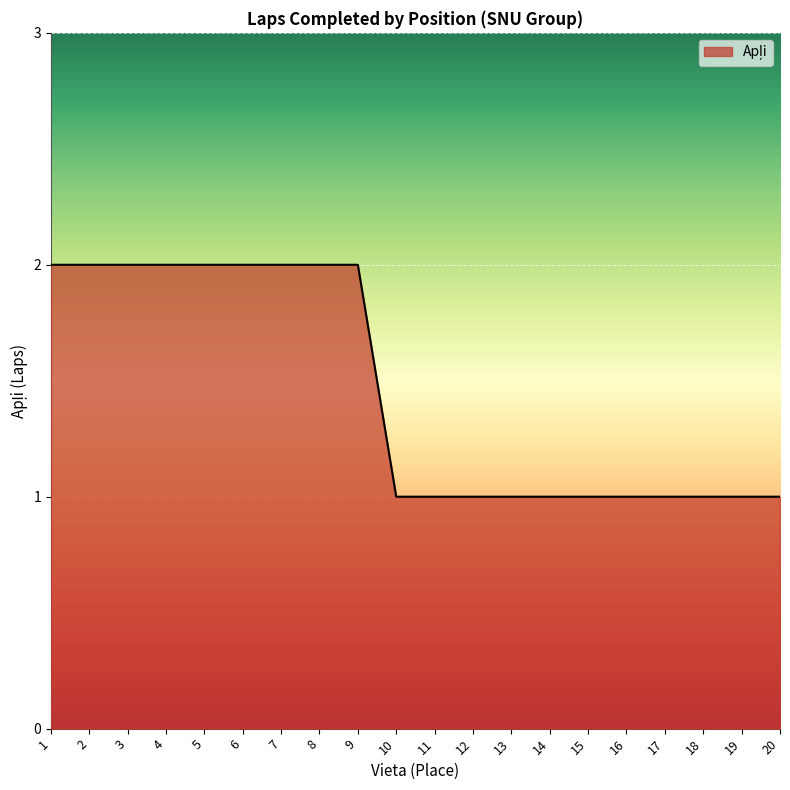

What is the difference between the maximum and minimum values?

1